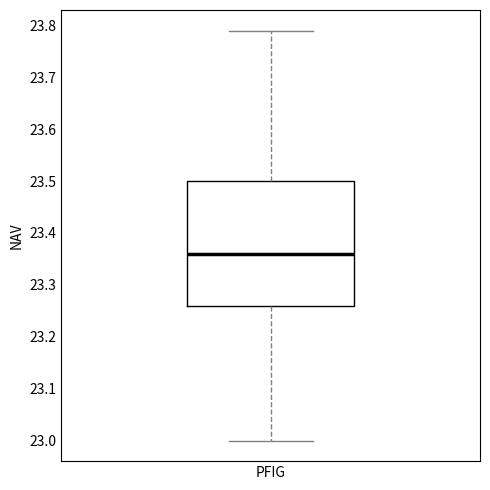

Read this box plot against the y-axis: the position of the median line, the range covered by the box, and the ends of both whiskers. The values are not printed on the chart, so give them approximately, as read against the axis.

median 23.36, box 23.26 to 23.50, whiskers 23.00 to 23.79